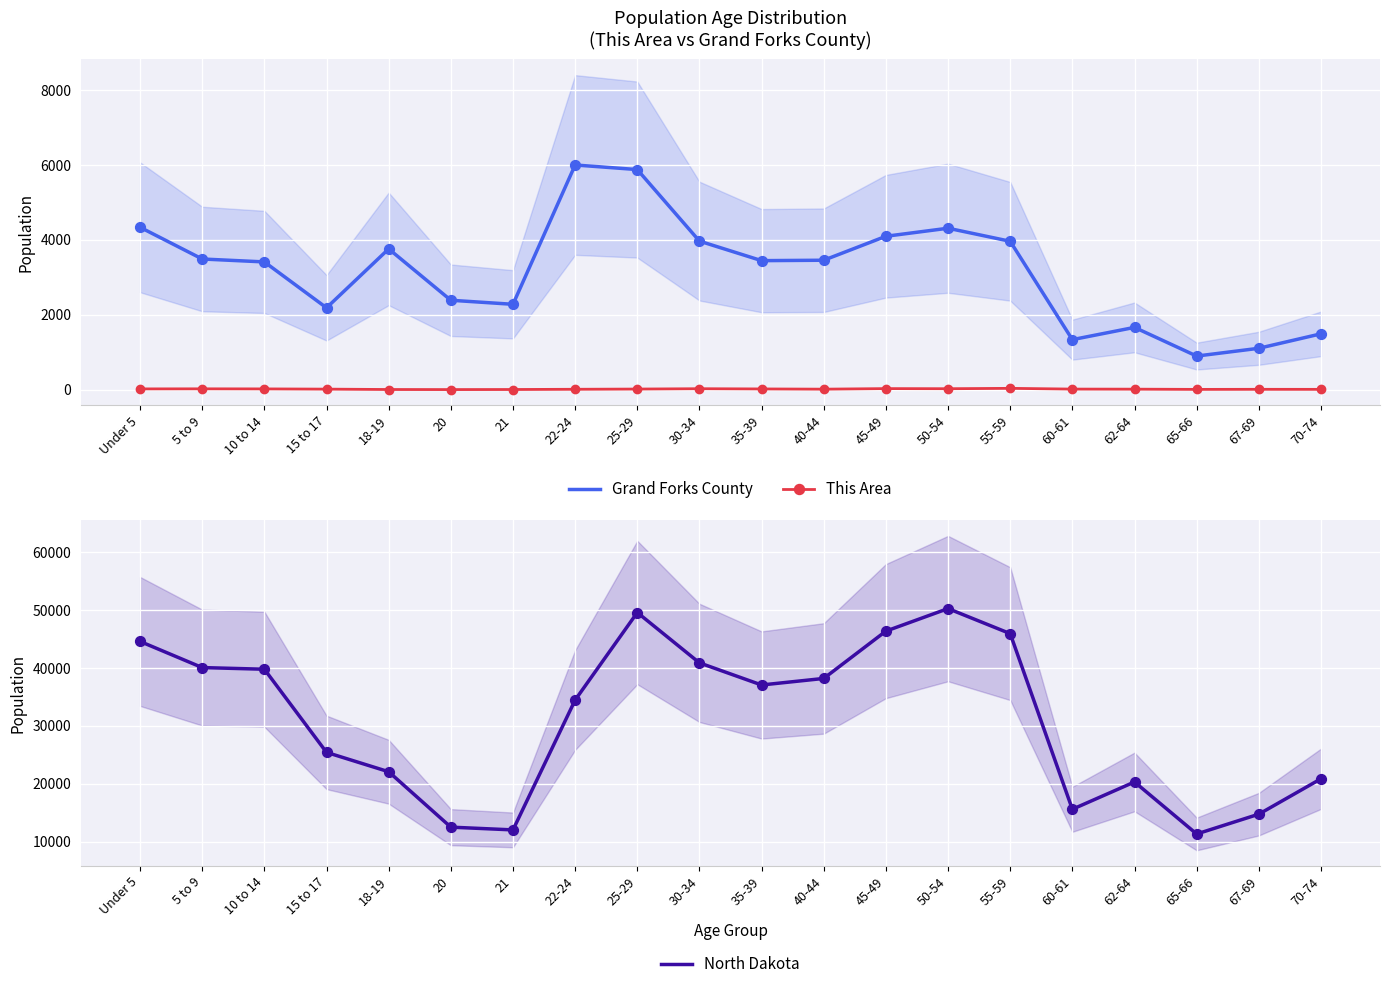

Which series has the widest spread of Y values?

North Dakota